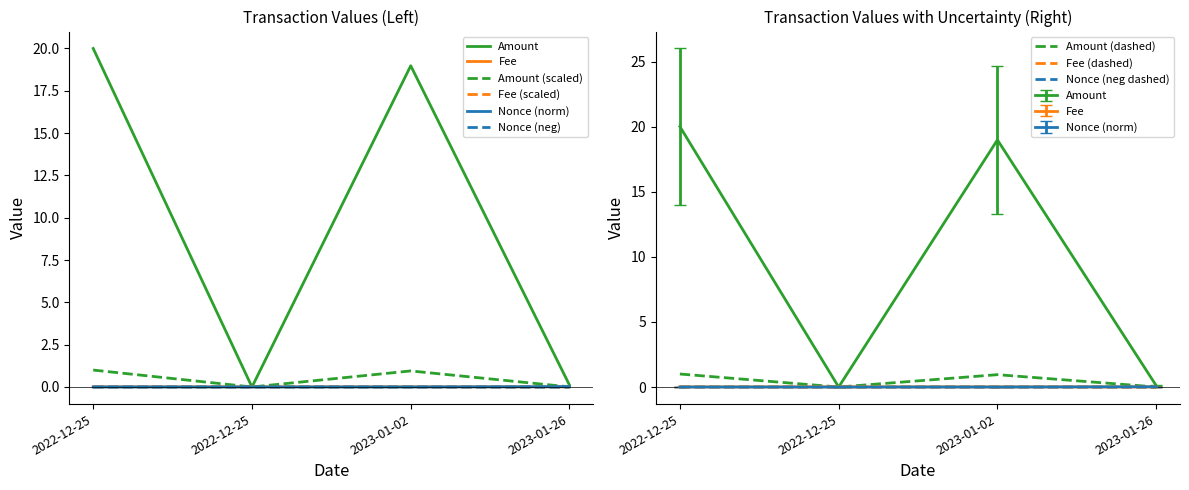

At which category does the chart reach its peak across all series?

2022-12-25